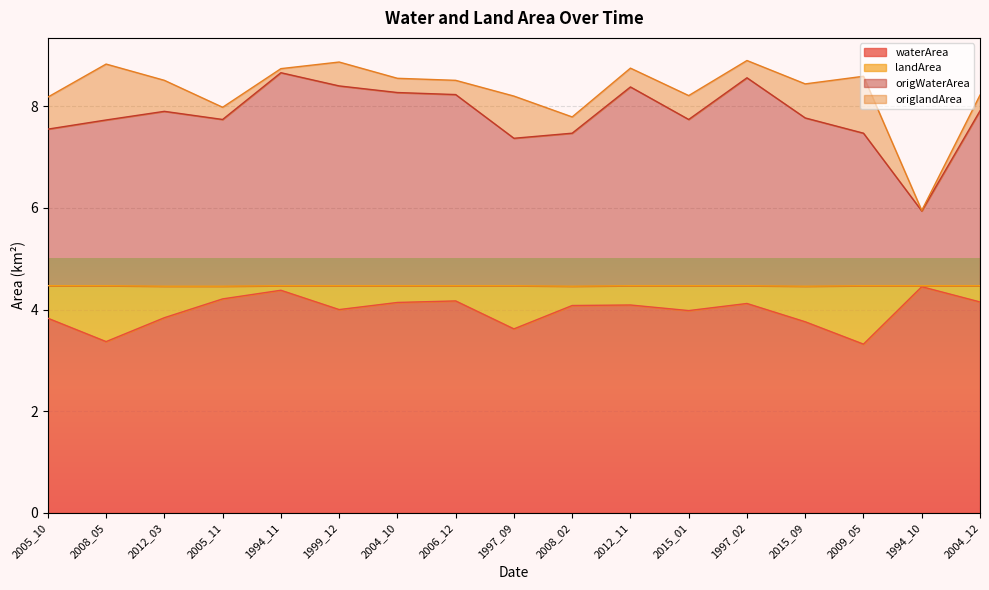

What is the lowest value of the waterArea series?

3.3